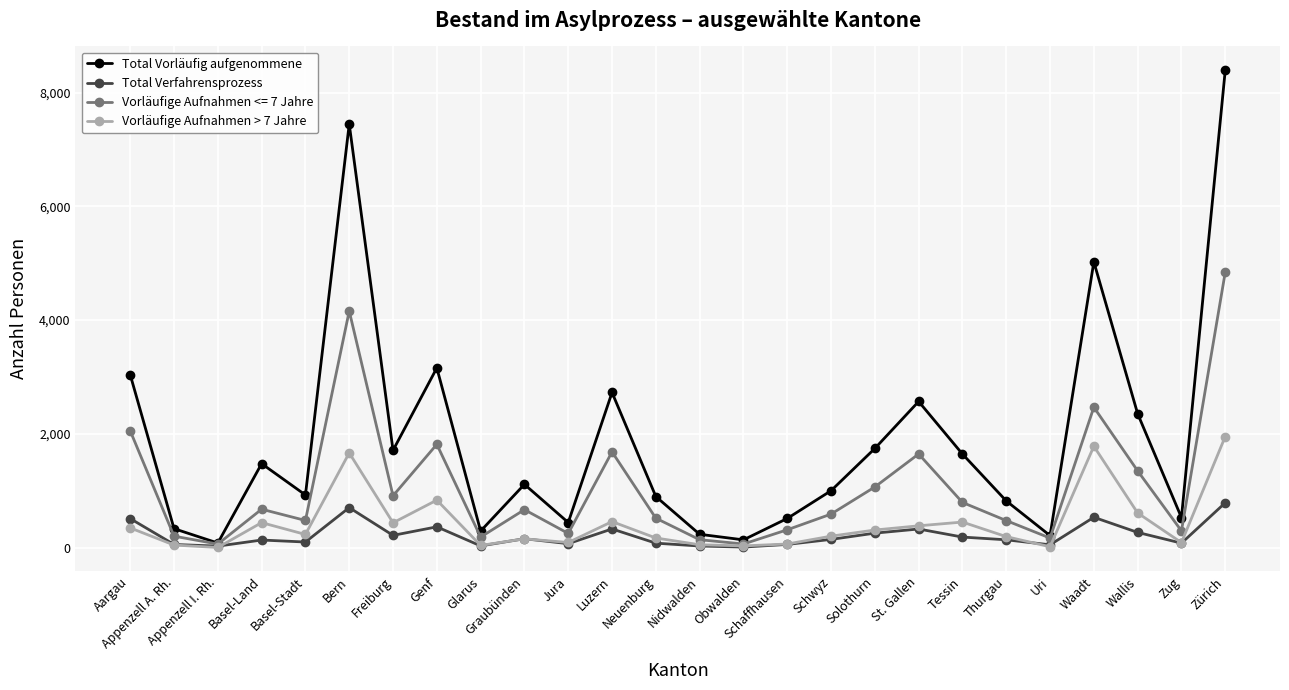

Which series has the largest range (max minus min)?

Total Vorläufig aufgenommene